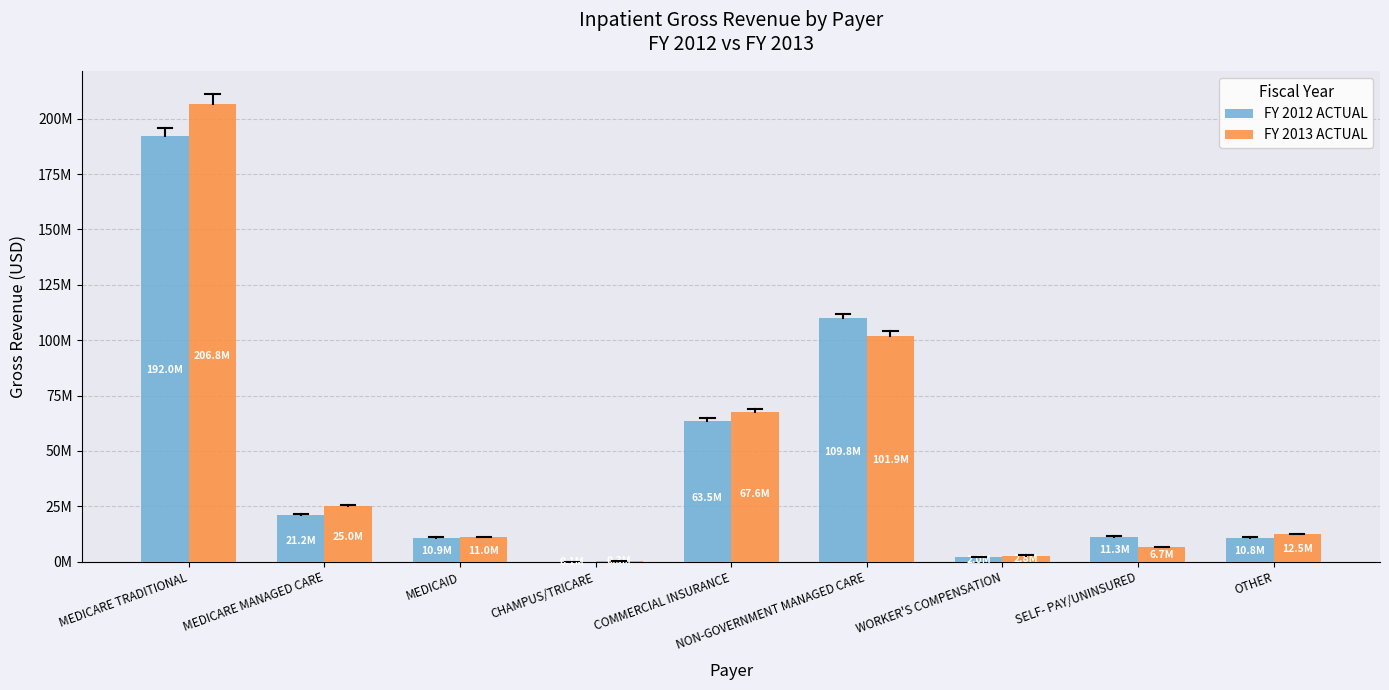

At which category is the sum across all series the highest?

MEDICARE TRADITIONAL